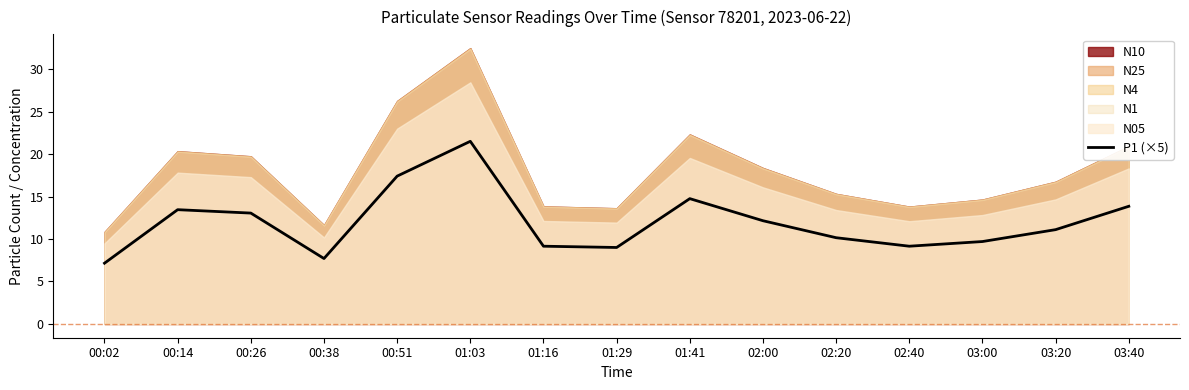

Reading left to right, transcribe all the data shown in this chart.

00:02=7.1	00:14=13.4	00:26=13.0	00:38=7.7	00:51=17.4	01:03=21.5	01:16=9.2	01:29=9.0	01:41=14.8	02:00=12.2	02:20=10.1	02:40=9.2	03:00=9.7	03:20=11.1	03:40=13.8